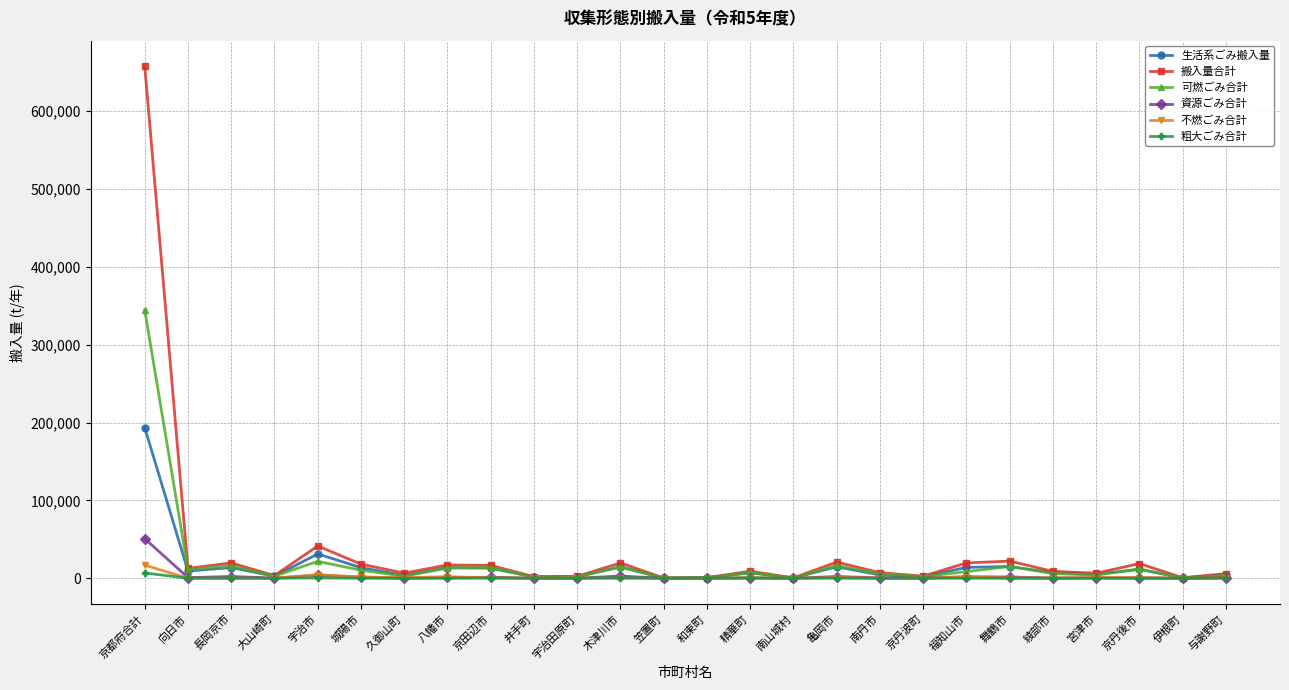

Which label corresponds to the largest value in the chart?

京都府合計